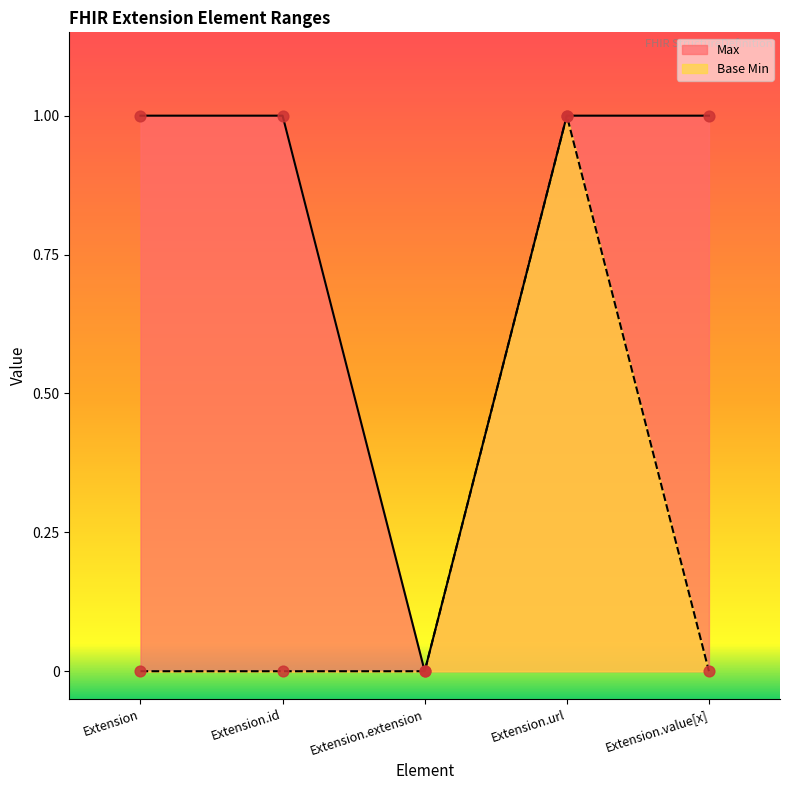

Which series has the widest spread of Y values?

Max